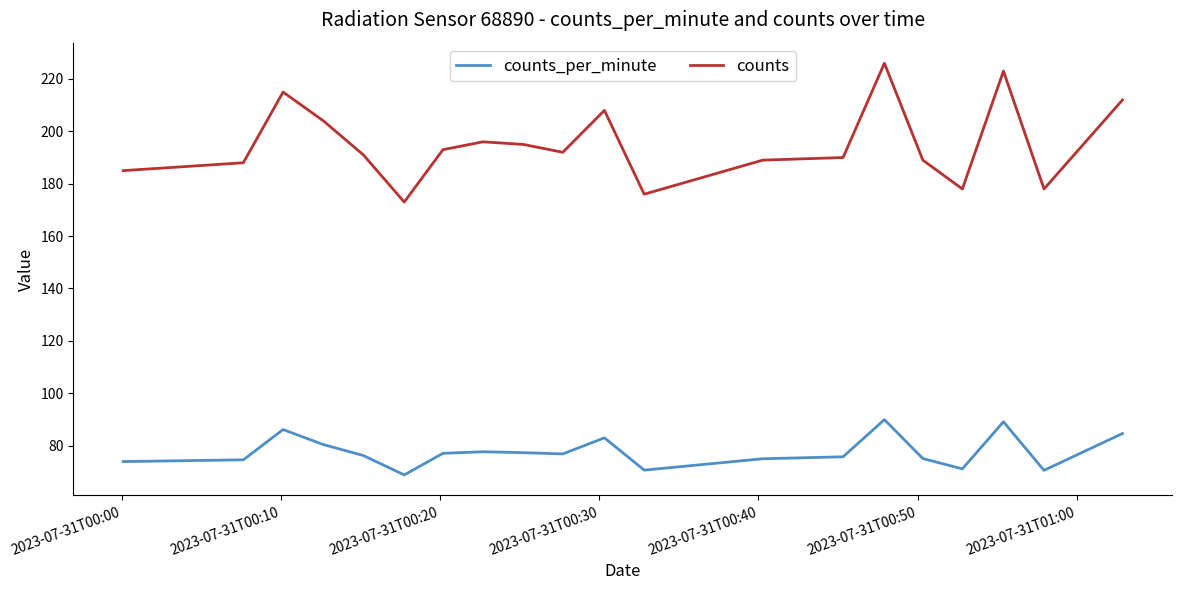

What is the difference between the maximum and minimum values in the counts_per_minute series?

21.1